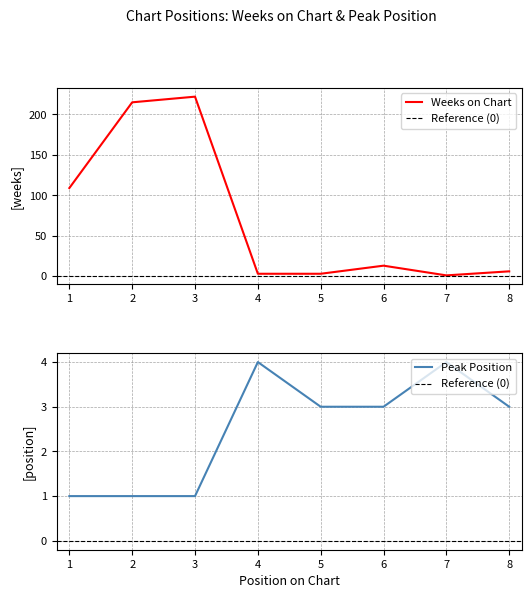

Rank the series at 5 from lowest to highest value.

Weeks on Chart, Peak Position